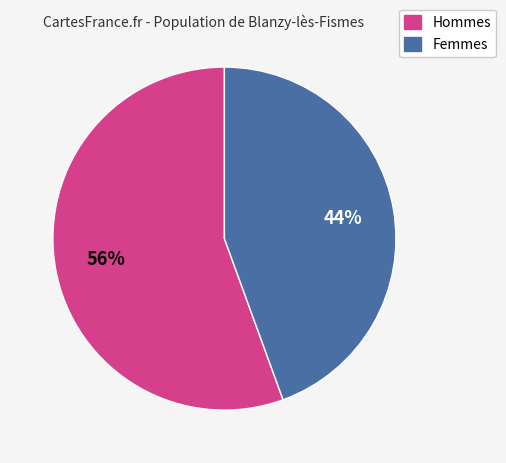

To the nearest percent, what is the average slice percentage?

50%